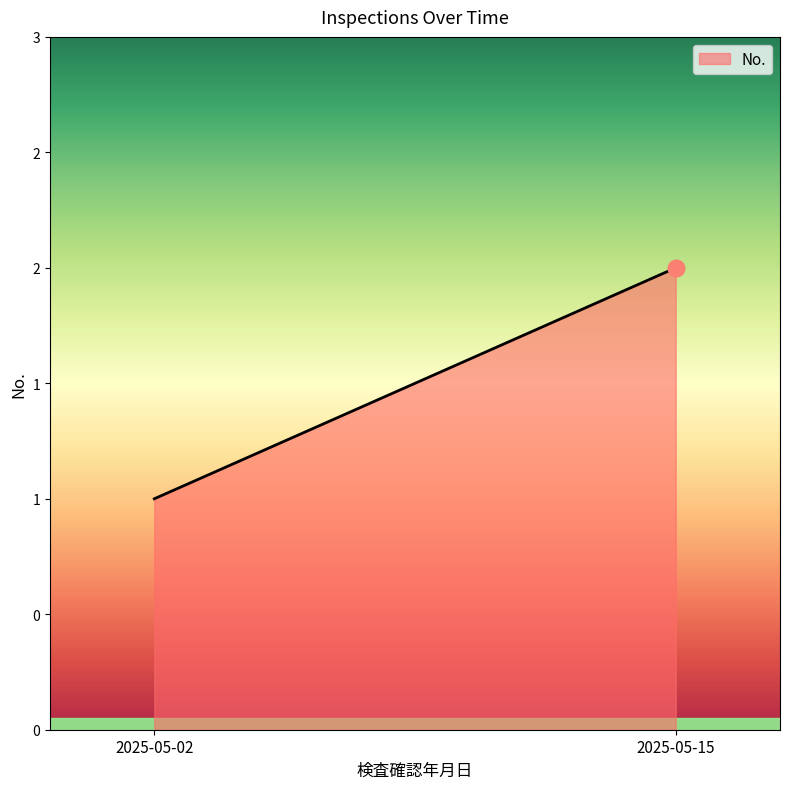

Approximately how many times larger is the value at 2025-05-02 compared to 2025-05-15?

0.5